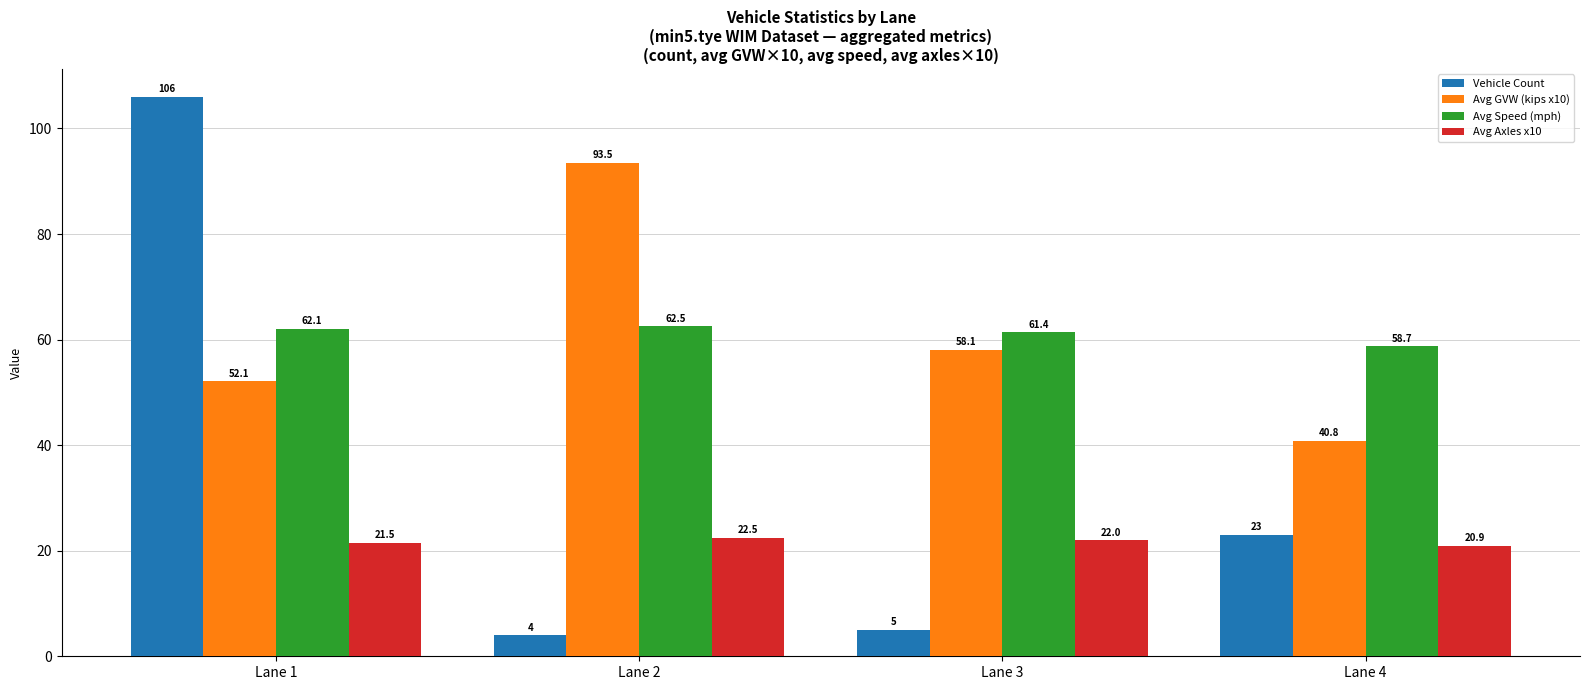

What is the maximum value shown in the chart?

106.0